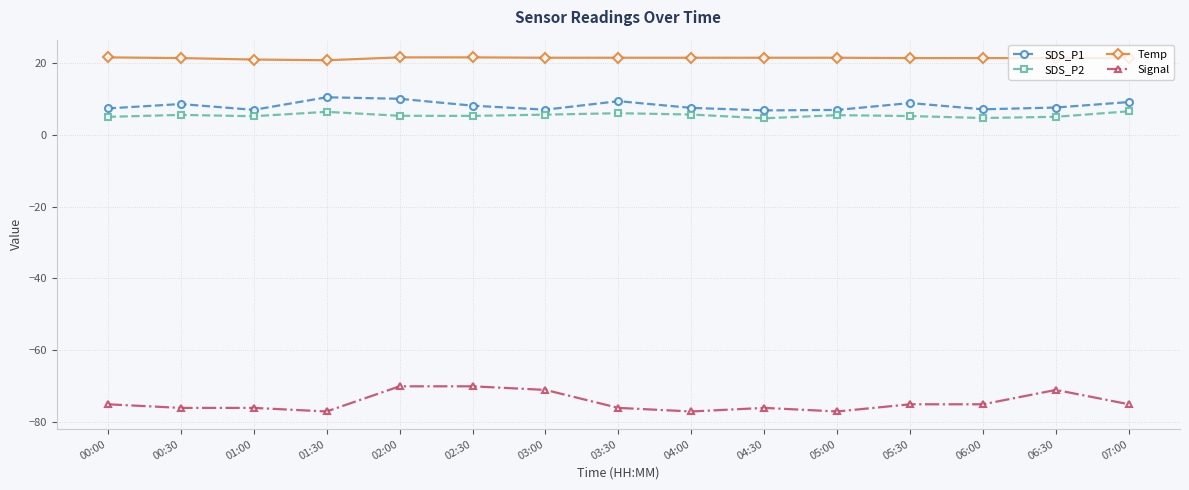

What are all the series names shown in the legend?

SDS_P1, SDS_P2, Temp, Signal